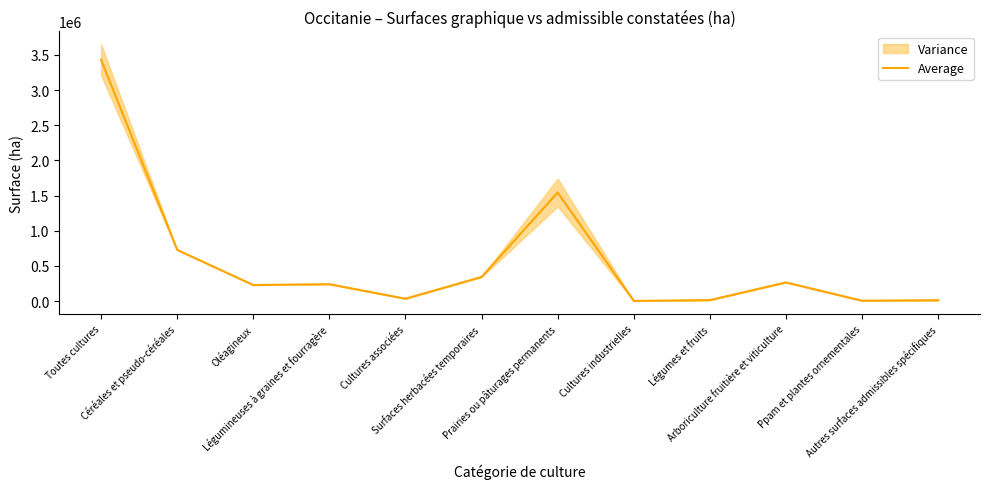

Rank the categories by value from highest to lowest.

Toutes cultures, Prairies ou pâturages permanents, Céréales et pseudo-céréales, Surfaces herbacées temporaires, Arboriculture fruitière et viticulture, Légumineuses à graines et fourragère, Oléagineux, Cultures associées, Légumes et fruits, Autres surfaces admissibles spécifiques, Ppam et plantes ornementales, Cultures industrielles